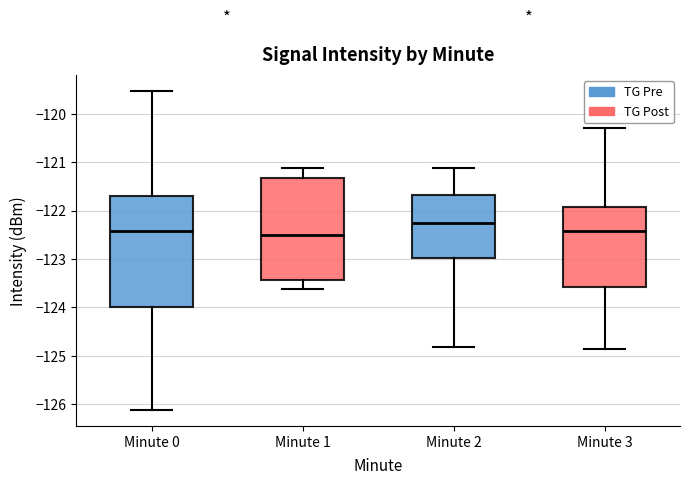

Comparing the boxes themselves (not the whiskers), which one is the tallest?

Minute 0